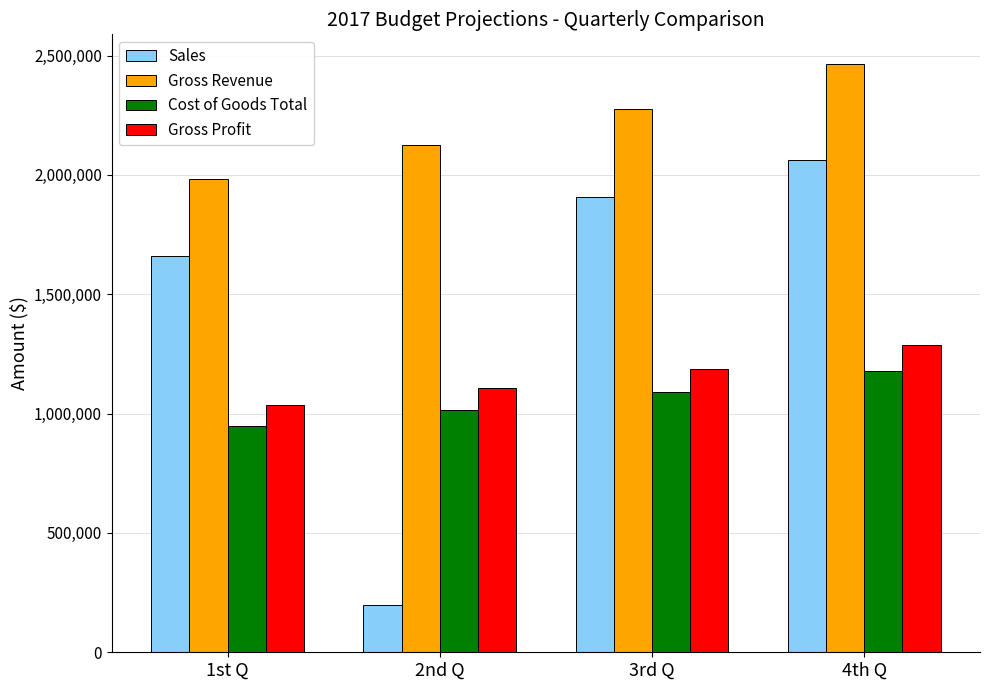

Rank the categories by Cost of Goods Total value from lowest to highest.

1st Q, 2nd Q, 3rd Q, 4th Q